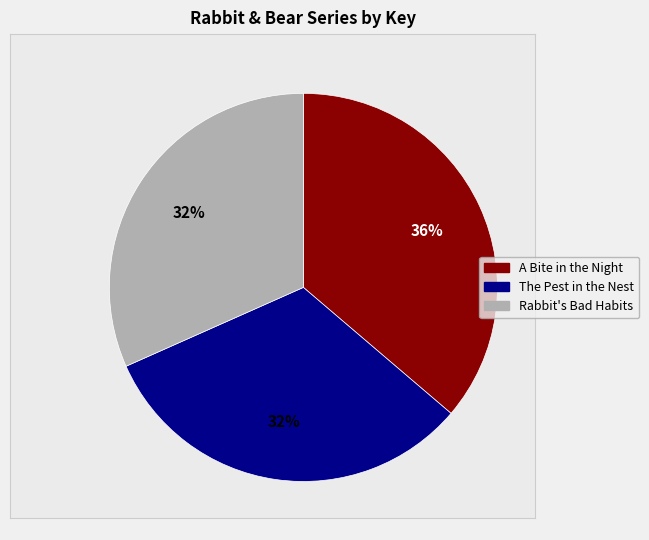

How many slices are in this pie chart?

3